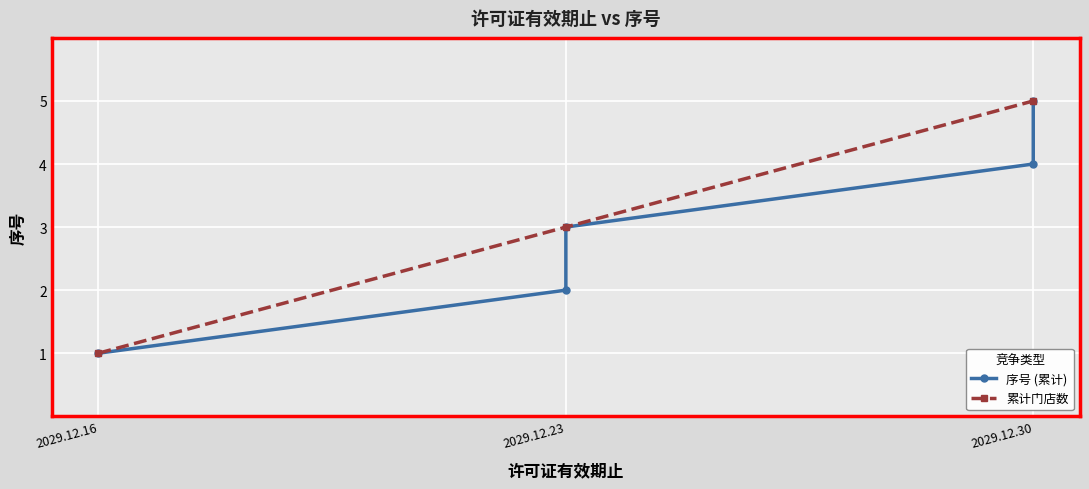

Which label corresponds to the smallest value in the chart?

2029.12.16